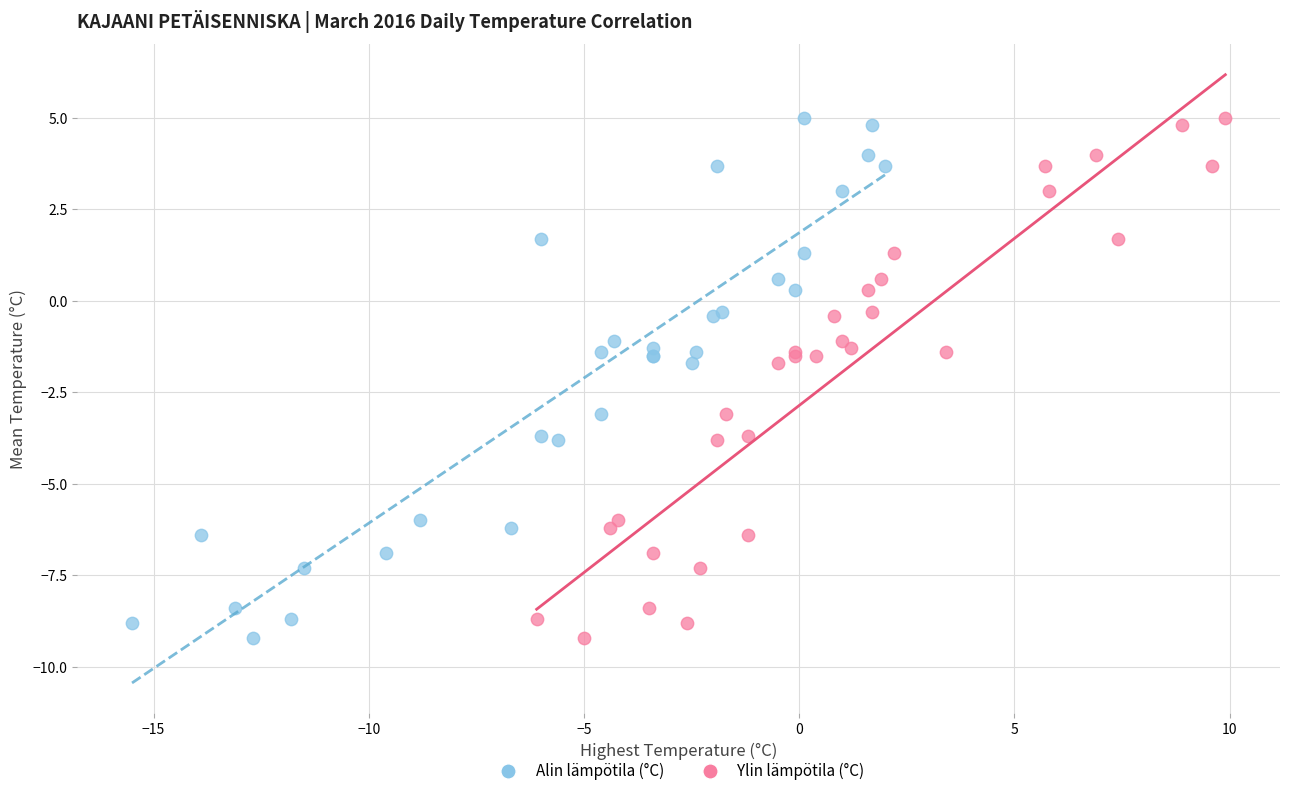

What are all the series names shown in the legend?

Alin lämpötila (°C), Ylin lämpötila (°C)